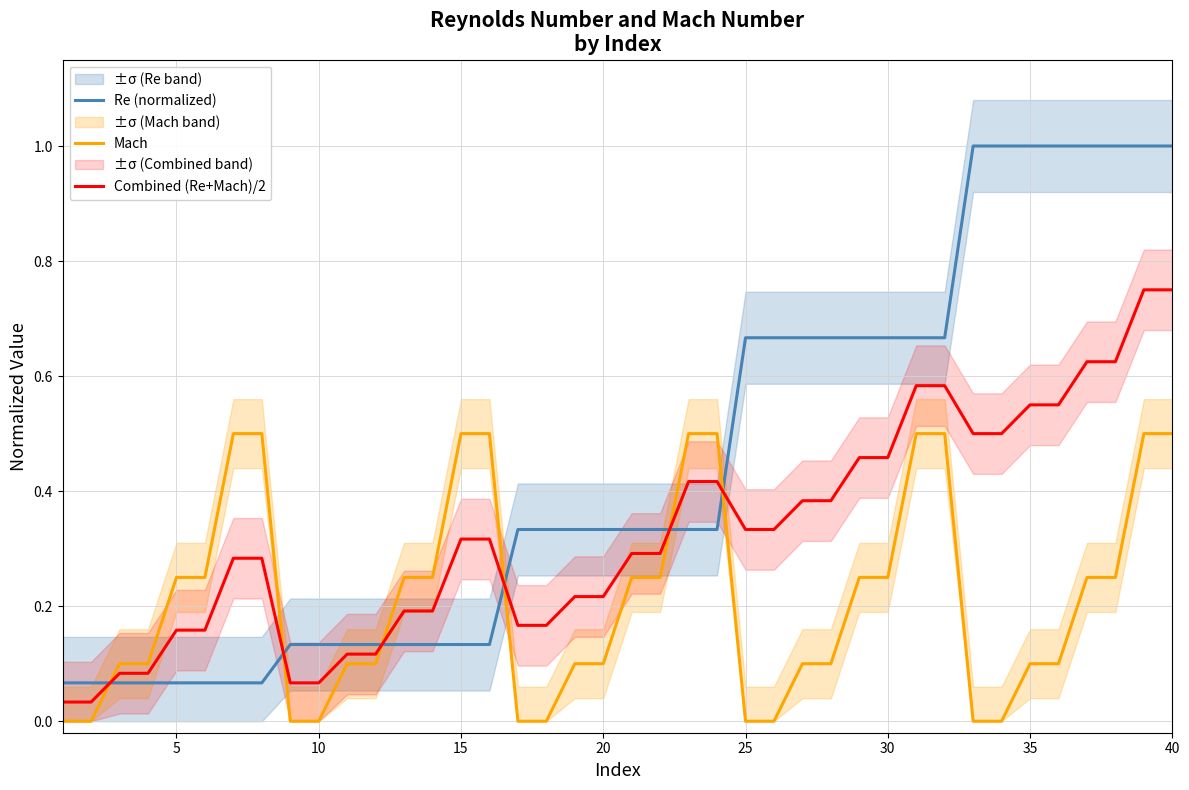

Is it true that Combined (Re+Mach)/2 equals 0.1 at 10?

False